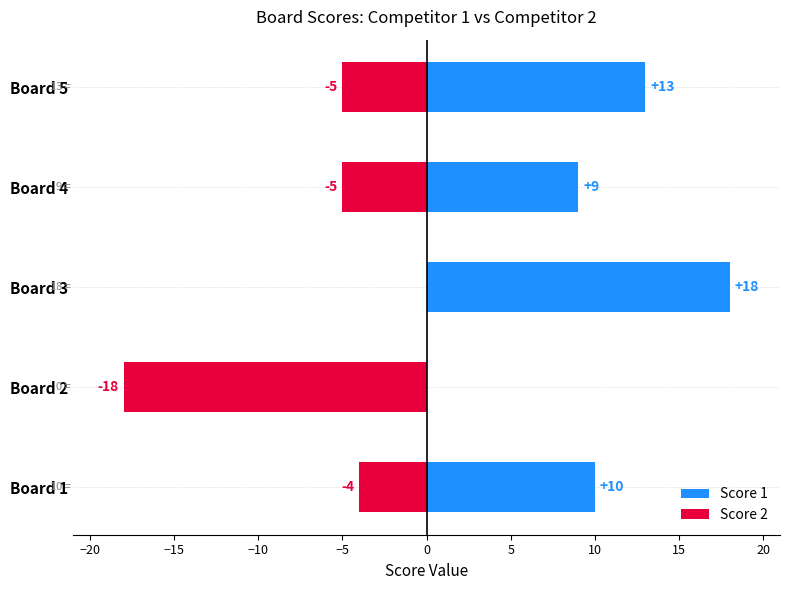

List the series in order of their overall mean, highest first.

Score 1, Score 2